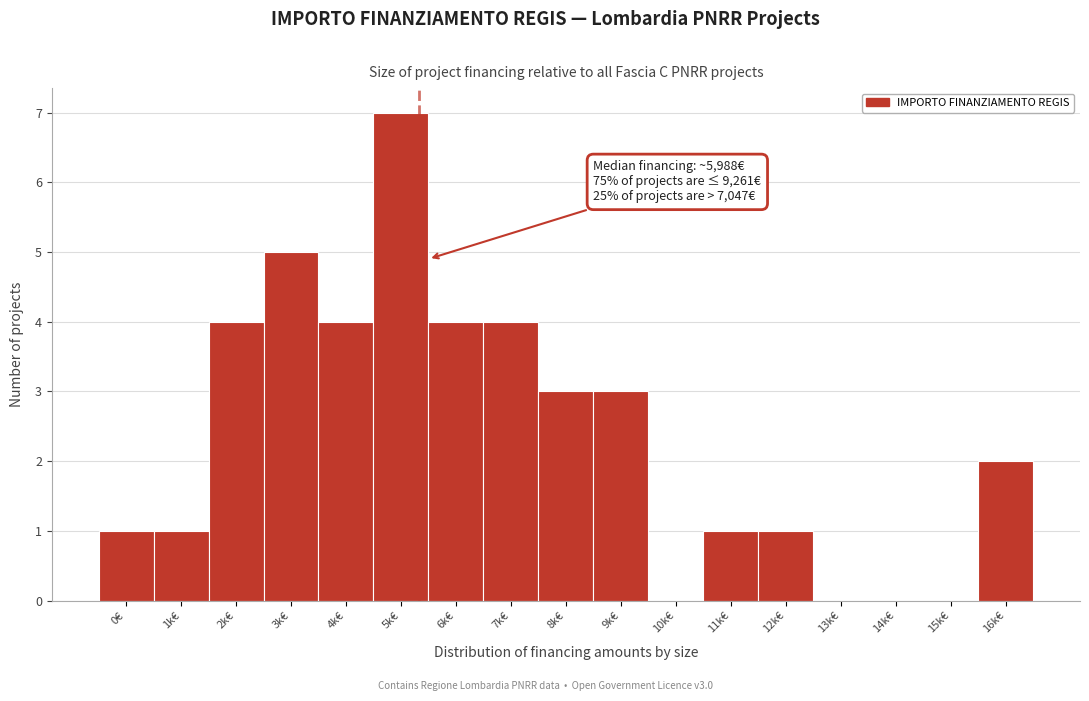

Reading left to right, extract all data points from this chart.

0€=1	1k€=1	2k€=4	3k€=5	4k€=4	5k€=7	6k€=4	7k€=4	8k€=3	9k€=3	10k€=0	11k€=1	12k€=1	13k€=0	14k€=0	15k€=0	16k€=2